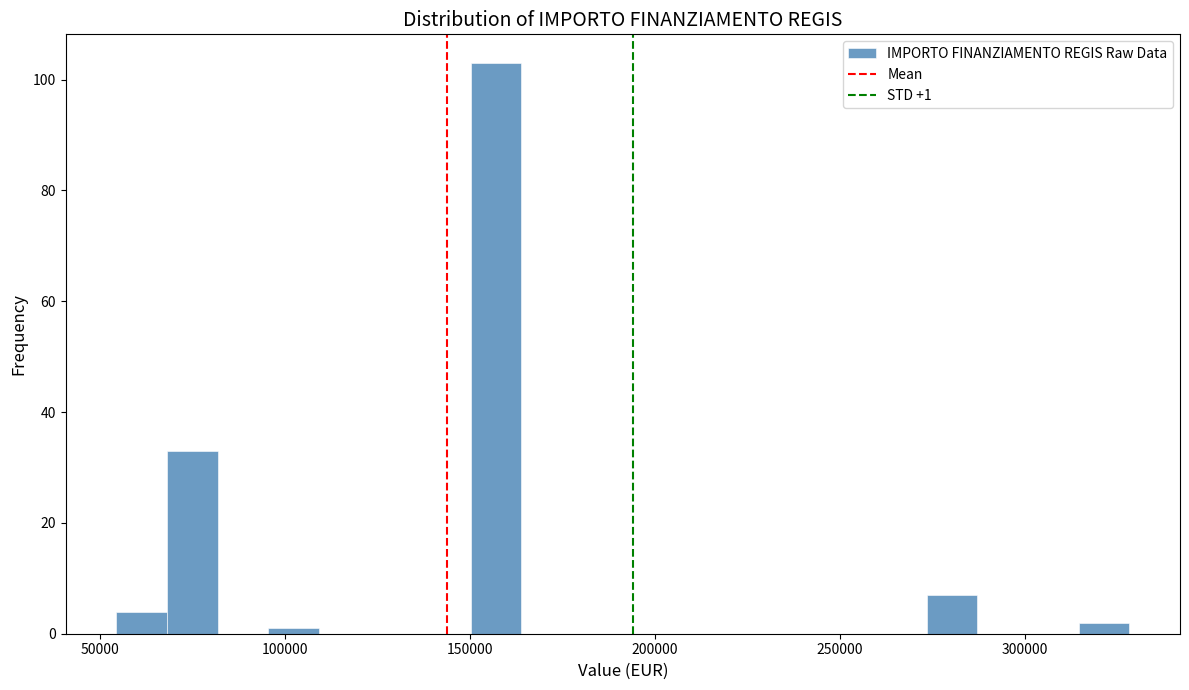

Read against the x-axis, roughly where is the centre of the tallest bar?

155000